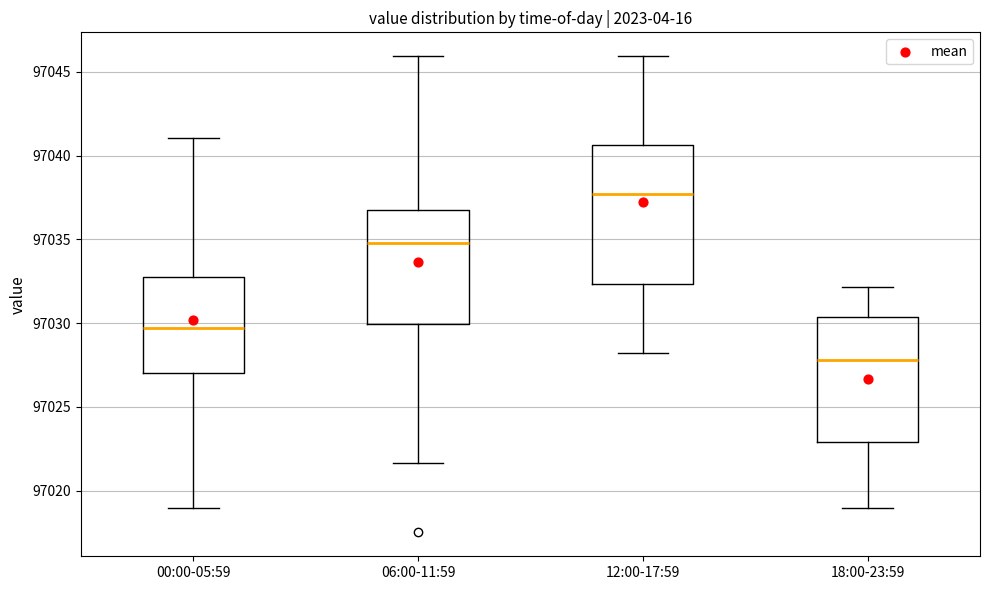

Where does the upper whisker of the box for 06:00-11:59 end on the y-axis? The values are not printed on the chart, so give them approximately, as read against the axis.

97046.0